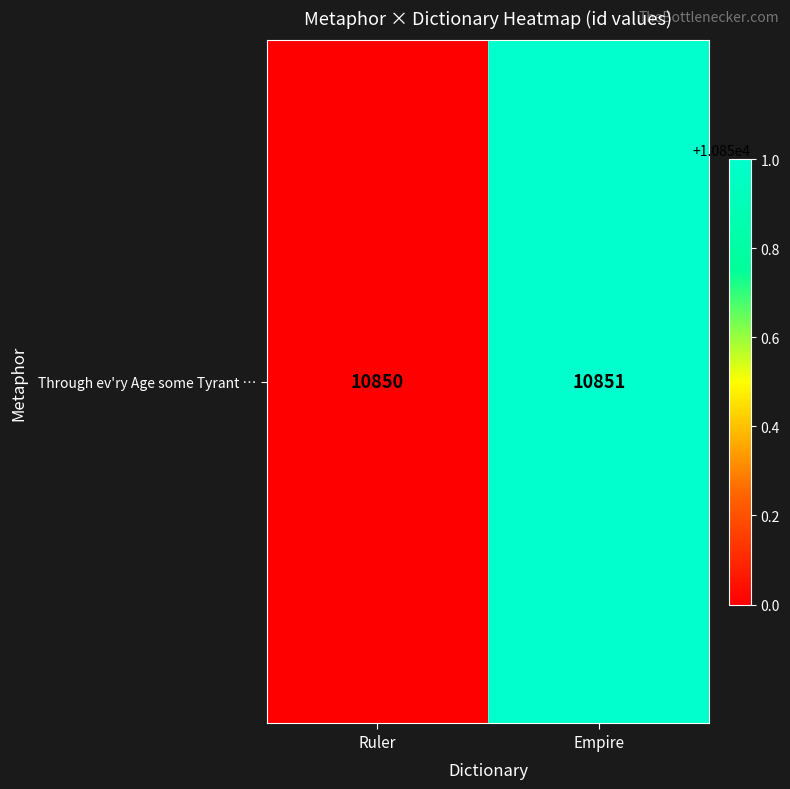

What is the greatest value displayed?

10851